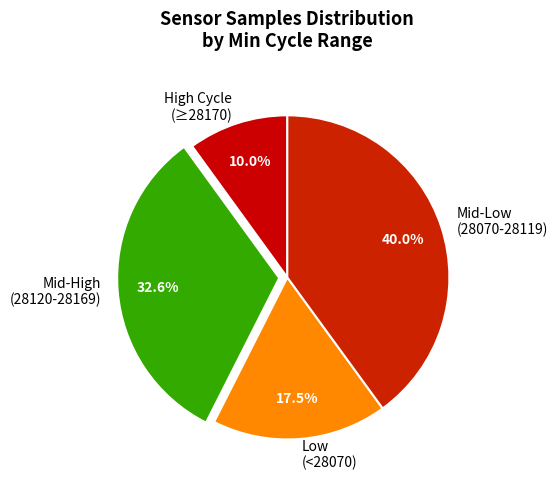

What portion of the pie excludes Mid-Low (28070-28119)?

60.0%